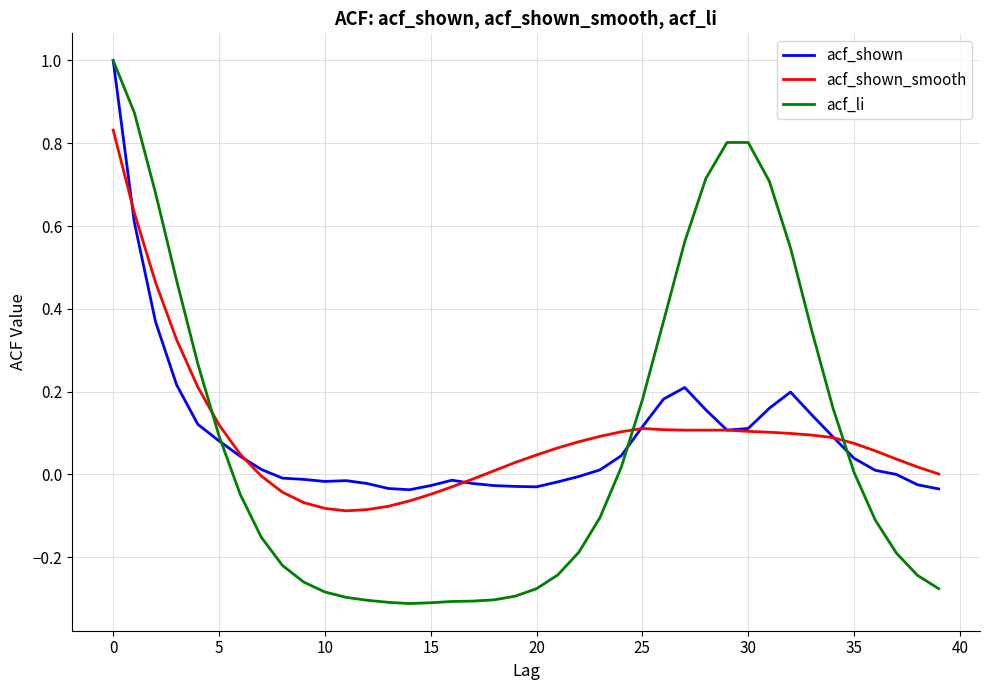

What is the maximum value shown in the chart?

1.0